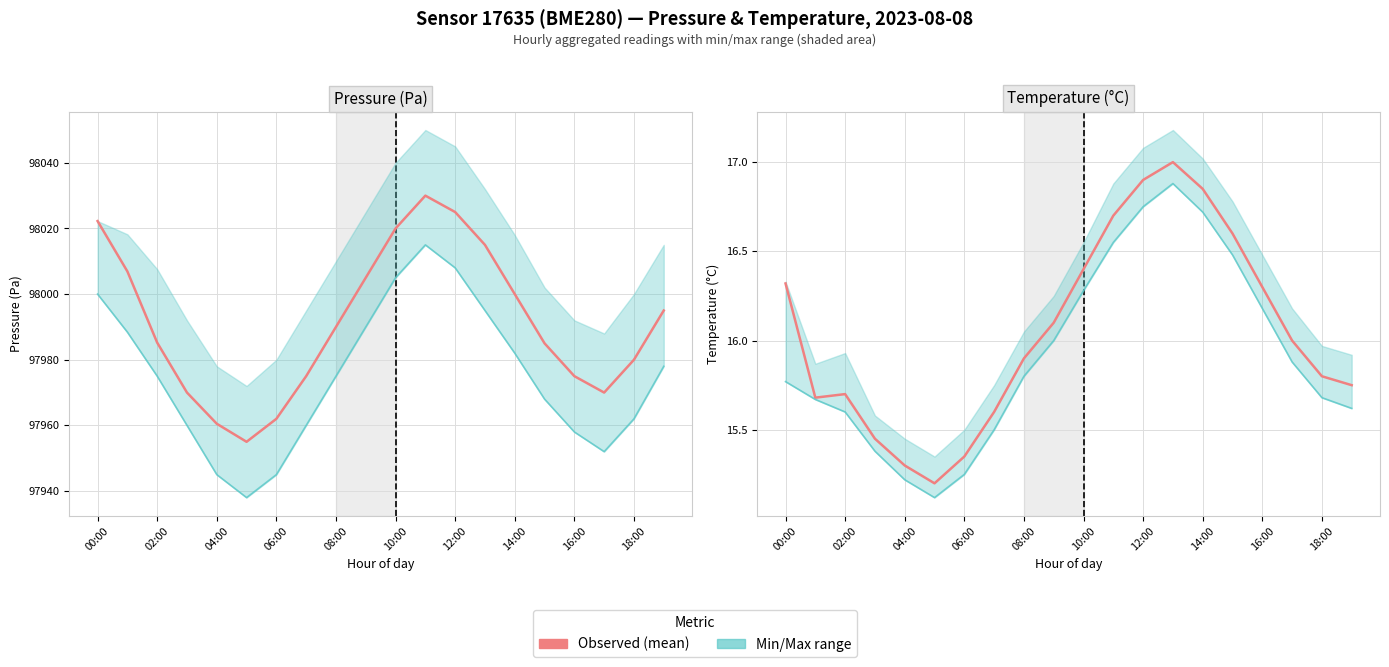

The value of Min boundary at 02:00 is 3.9. True or false?

False